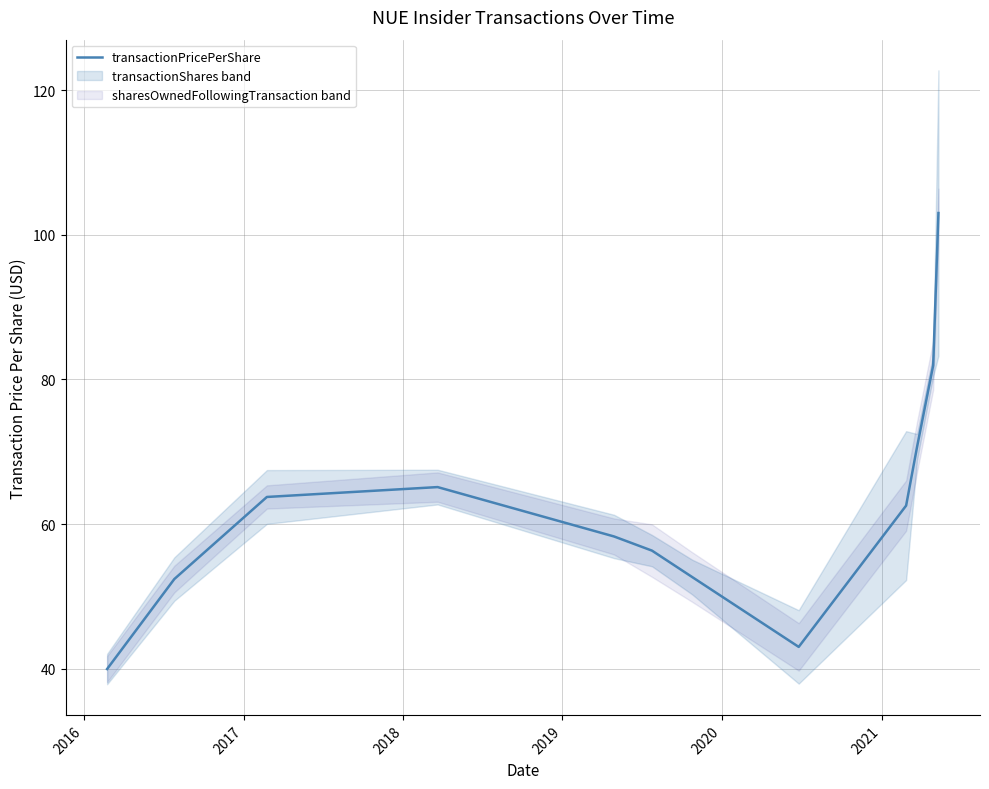

What is the highest value of the transactionPricePerShare series?

103.0